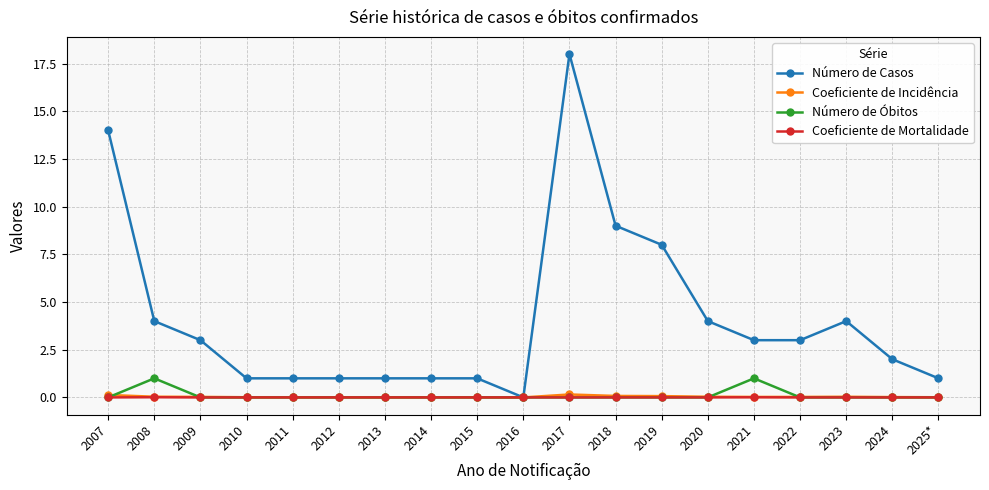

Is it true that Coeficiente de Mortalidade equals 0.0 at 2024?

True